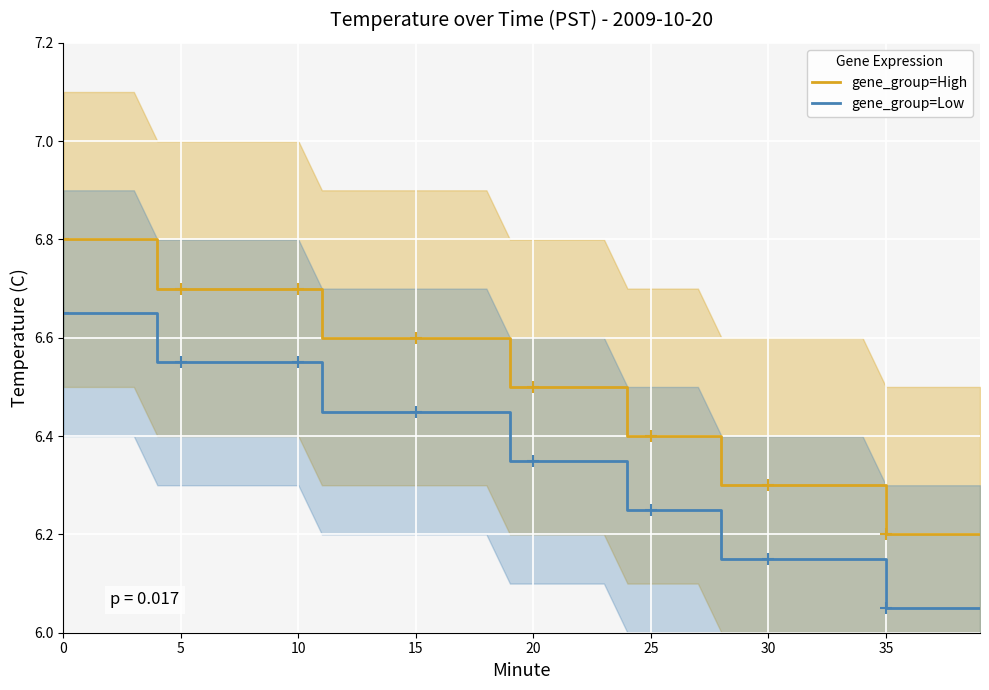

Count the number of data series in this chart.

2